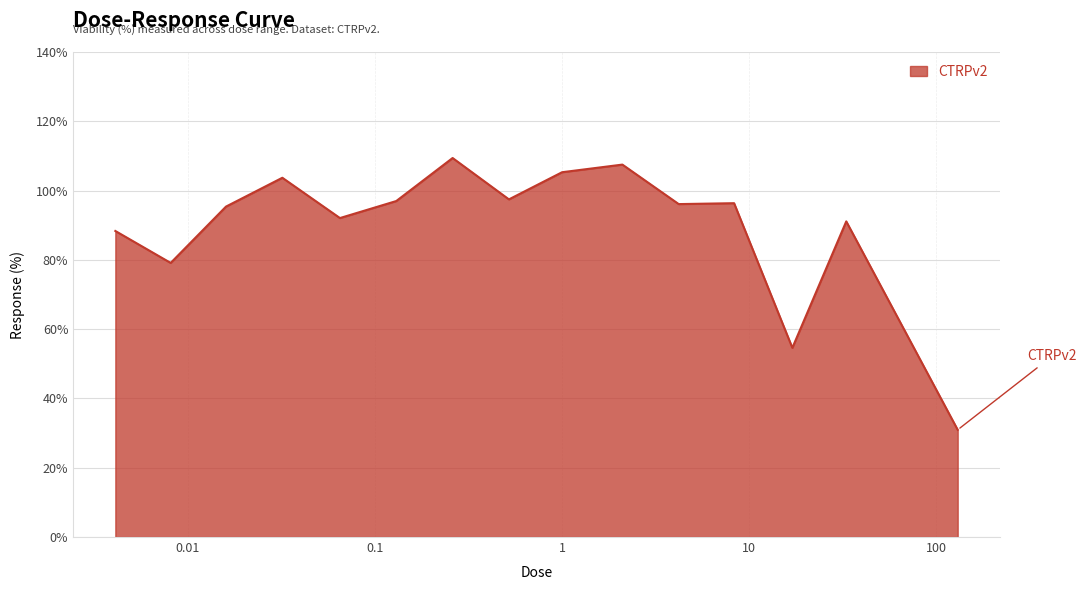

How many values are below 96?

7